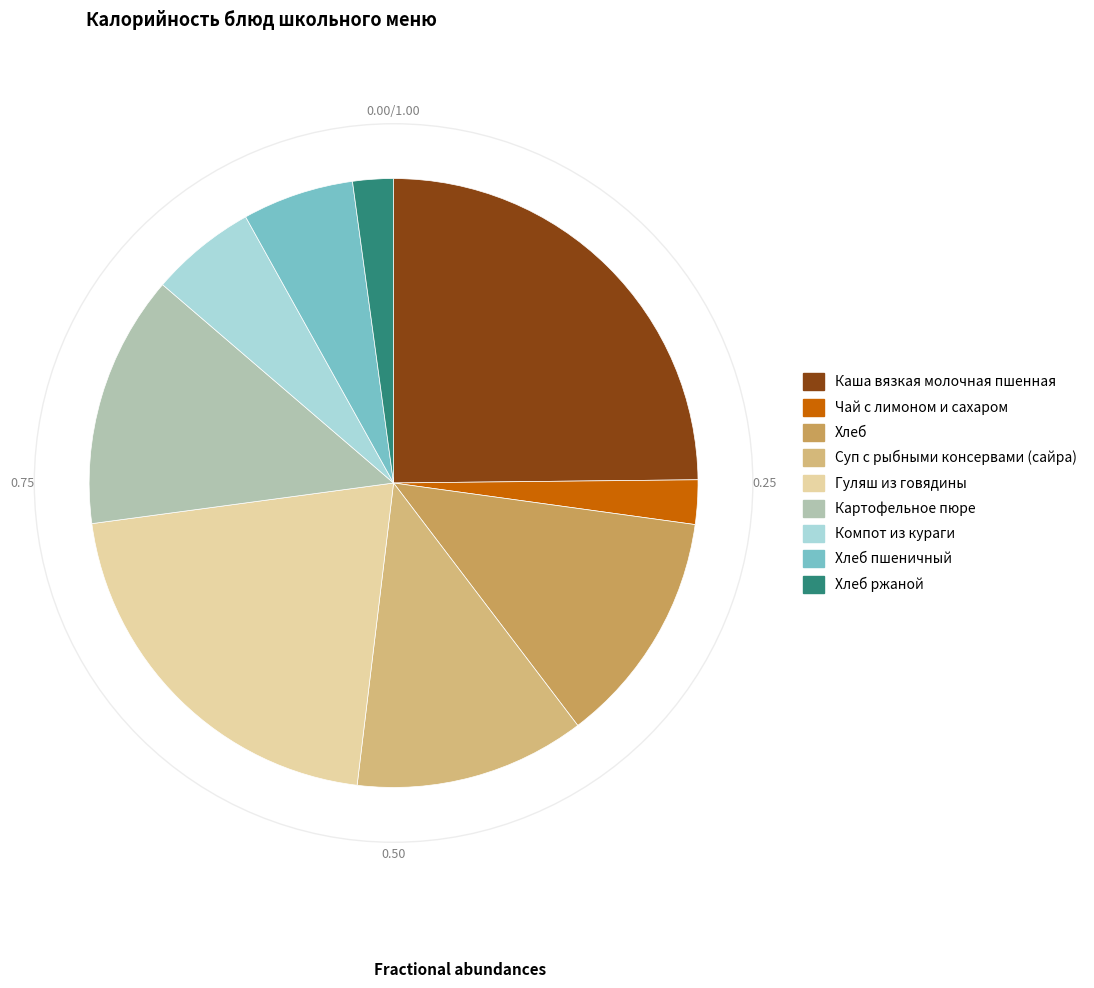

Is there a majority slice in this chart?

No